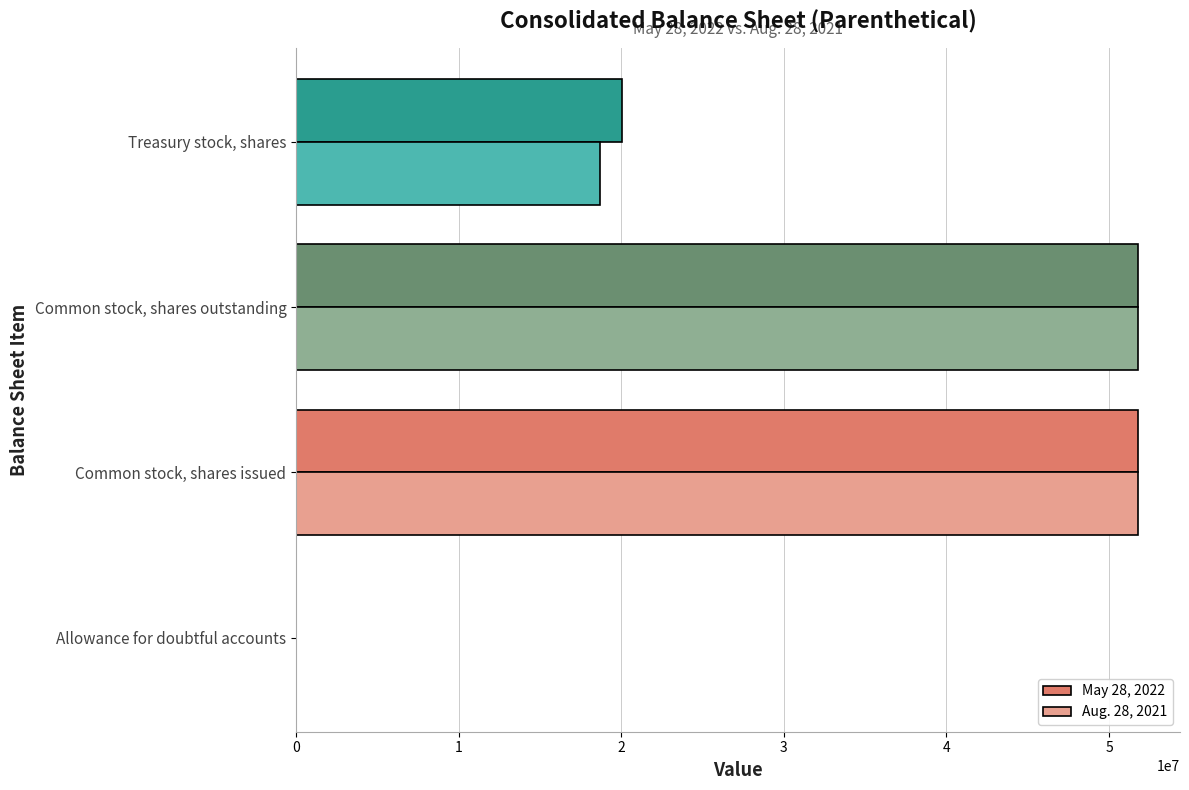

Is it true that Aug. 28, 2021 equals 18713000 at Treasury stock, shares?

True